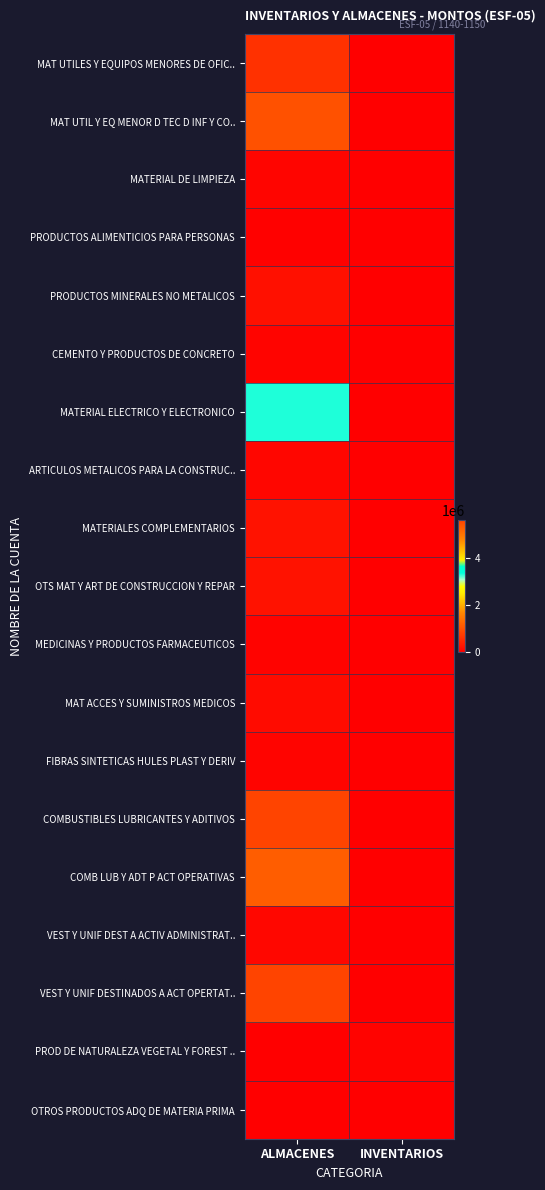

Reading left to right, extract all data points from this chart.

MAT UTILES Y EQUIPOS MENORES DE OFIC..: ALMACENES=618108.3	INVENTARIOS=0.0
MAT UTIL Y EQ MENOR D TEC D INF Y CO..: ALMACENES=1014159.4	INVENTARIOS=0.0
MATERIAL DE LIMPIEZA: ALMACENES=76720.3	INVENTARIOS=0.0
PRODUCTOS ALIMENTICIOS PARA PERSONAS: ALMACENES=25985.0	INVENTARIOS=0.0
PRODUCTOS MINERALES NO METALICOS: ALMACENES=218098.6	INVENTARIOS=0.0
CEMENTO Y PRODUCTOS DE CONCRETO: ALMACENES=55297.9	INVENTARIOS=0.0
MATERIAL ELECTRICO Y ELECTRONICO: ALMACENES=3324372.2	INVENTARIOS=0.0
ARTICULOS METALICOS PARA LA CONSTRUC..: ALMACENES=78964.6	INVENTARIOS=0.0
MATERIALES COMPLEMENTARIOS: ALMACENES=236132.4	INVENTARIOS=0.0
OTS MAT Y ART DE CONSTRUCCION Y REPAR: ALMACENES=240388.3	INVENTARIOS=0.0
MEDICINAS Y PRODUCTOS FARMACEUTICOS: ALMACENES=44366.4	INVENTARIOS=0.0
MAT ACCES Y SUMINISTROS MEDICOS: ALMACENES=144100.7	INVENTARIOS=0.0
FIBRAS SINTETICAS HULES PLAST Y DERIV: ALMACENES=63678.5	INVENTARIOS=0.0
COMBUSTIBLES LUBRICANTES Y ADITIVOS: ALMACENES=5608111.5	INVENTARIOS=0.0
COMB LUB Y ADT P ACT OPERATIVAS: ALMACENES=1161769.0	INVENTARIOS=0.0
VEST Y UNIF DEST A ACTIV ADMINISTRAT..: ALMACENES=95786.7	INVENTARIOS=0.0
VEST Y UNIF DESTINADOS A ACT OPERTAT..: ALMACENES=5620652.7	INVENTARIOS=0.0
PROD DE NATURALEZA VEGETAL Y FOREST ..: ALMACENES=0.0	INVENTARIOS=44514.7
OTROS PRODUCTOS ADQ DE MATERIA PRIMA: ALMACENES=0.0	INVENTARIOS=0.2